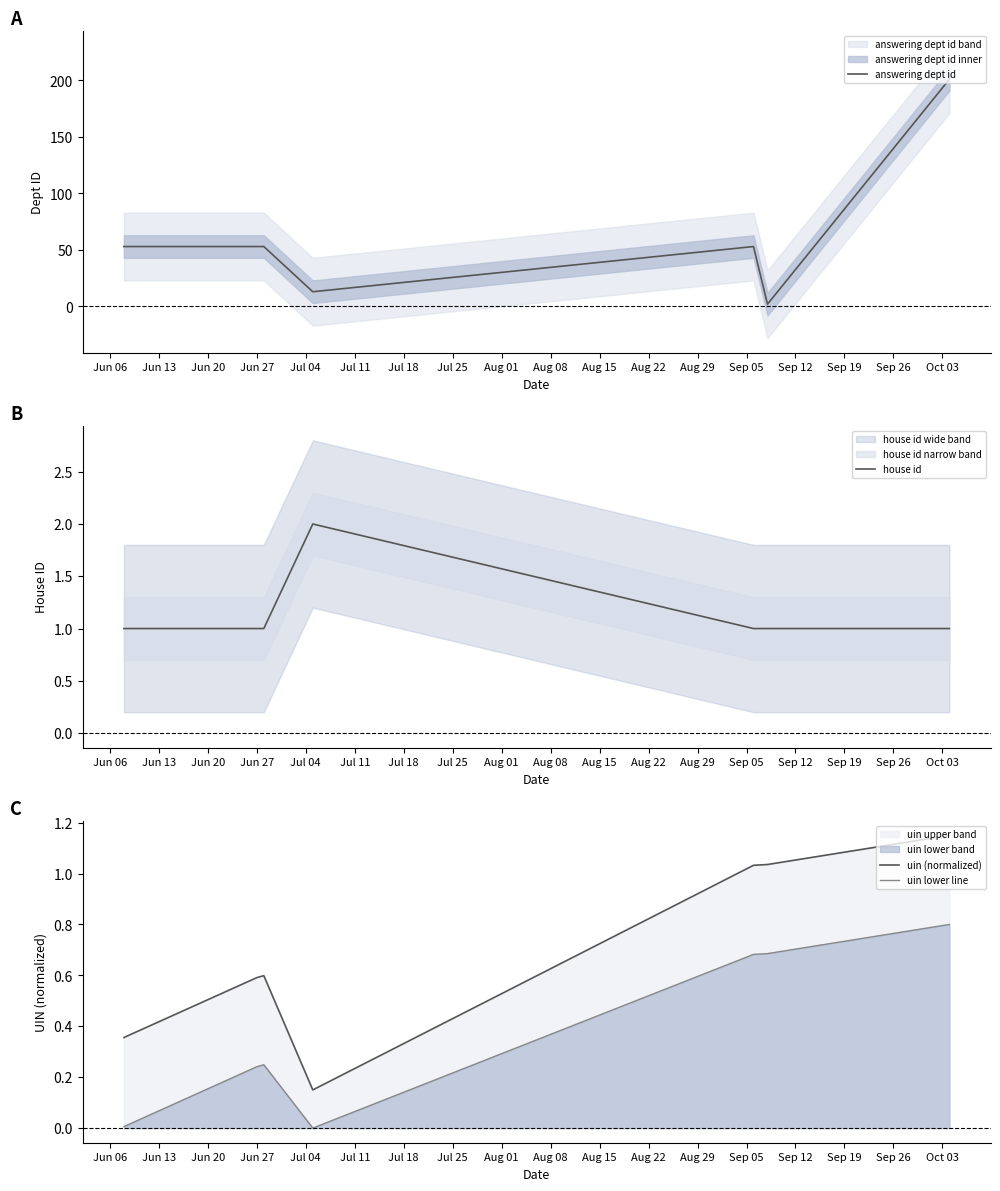

What is the lowest value of the uin (normalized) series?

0.1